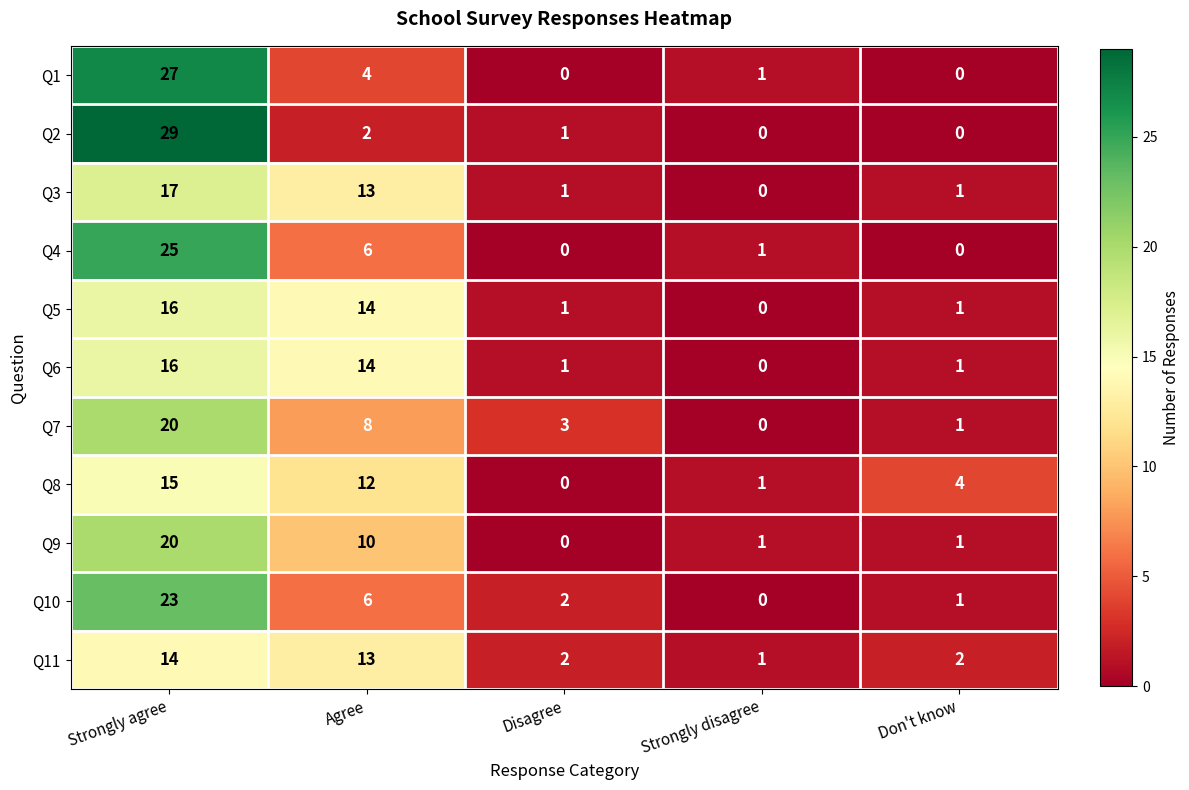

What is the spread (max minus min) of values at Disagree?

3